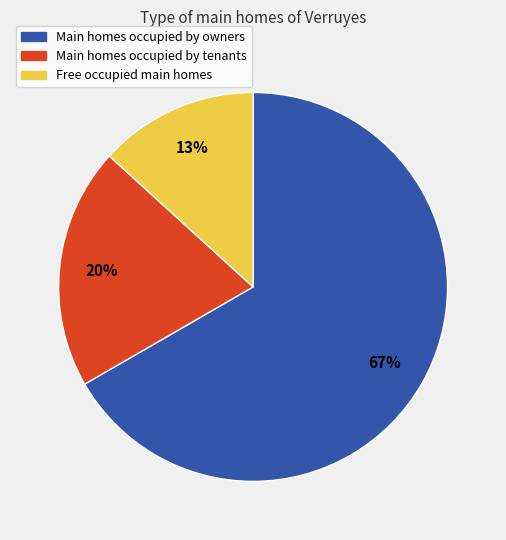

Is there any slice that represents more than half of the pie?

Yes